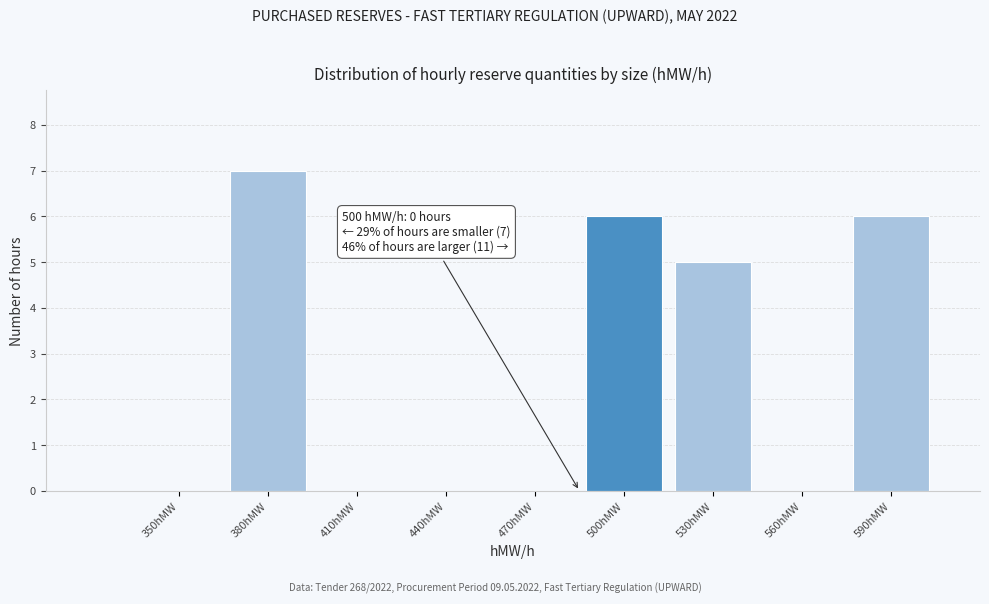

Reading left to right, extract all data points from this chart.

350hMW=0	380hMW=7	410hMW=0	440hMW=0	470hMW=0	500hMW=6	530hMW=5	560hMW=0	590hMW=6